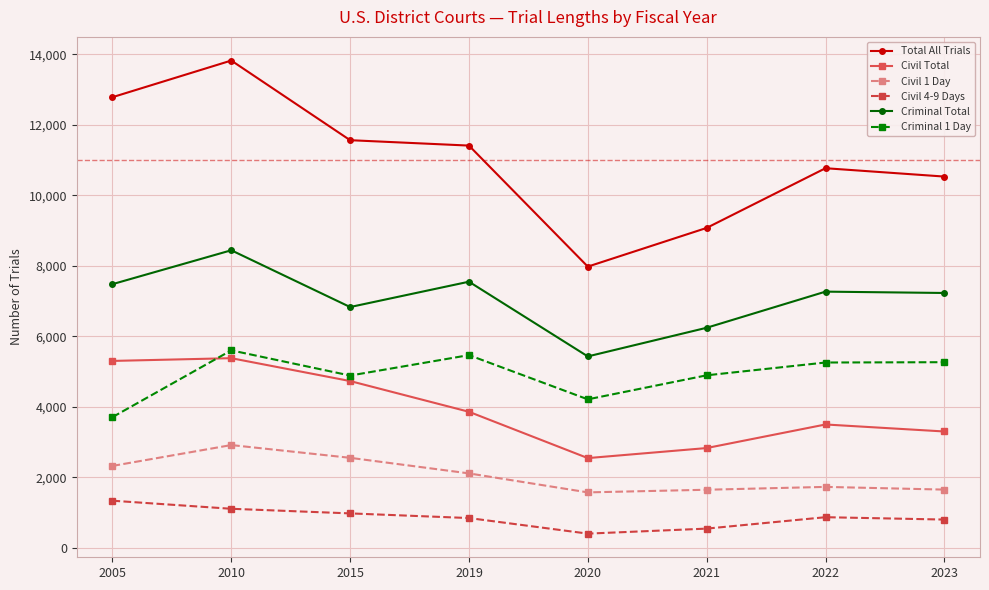

Is it true that Civil 1 Day equals 2918 at 2010?

True